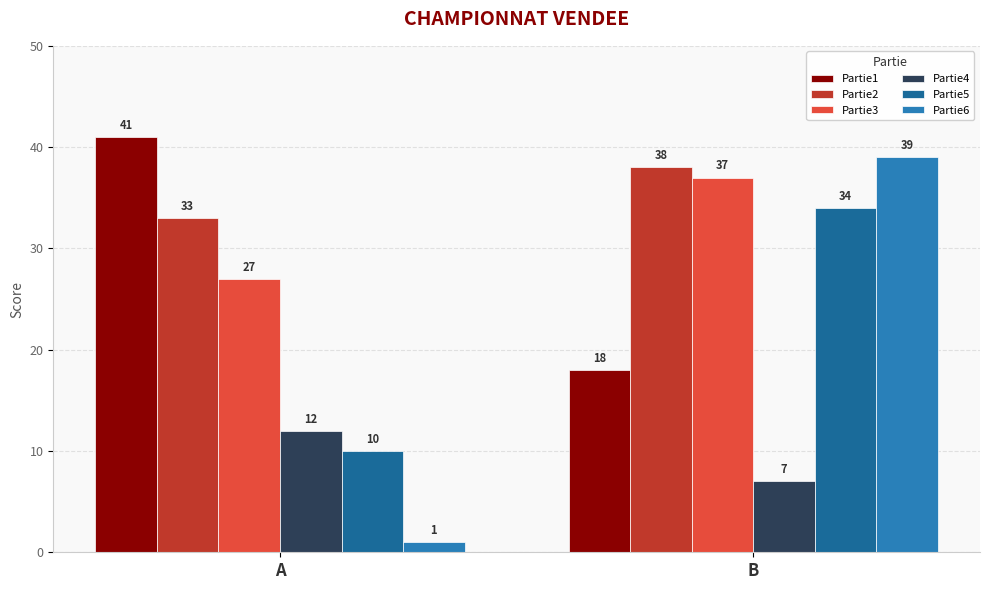

True or false: Partie3 has a value of 10 at B.

False